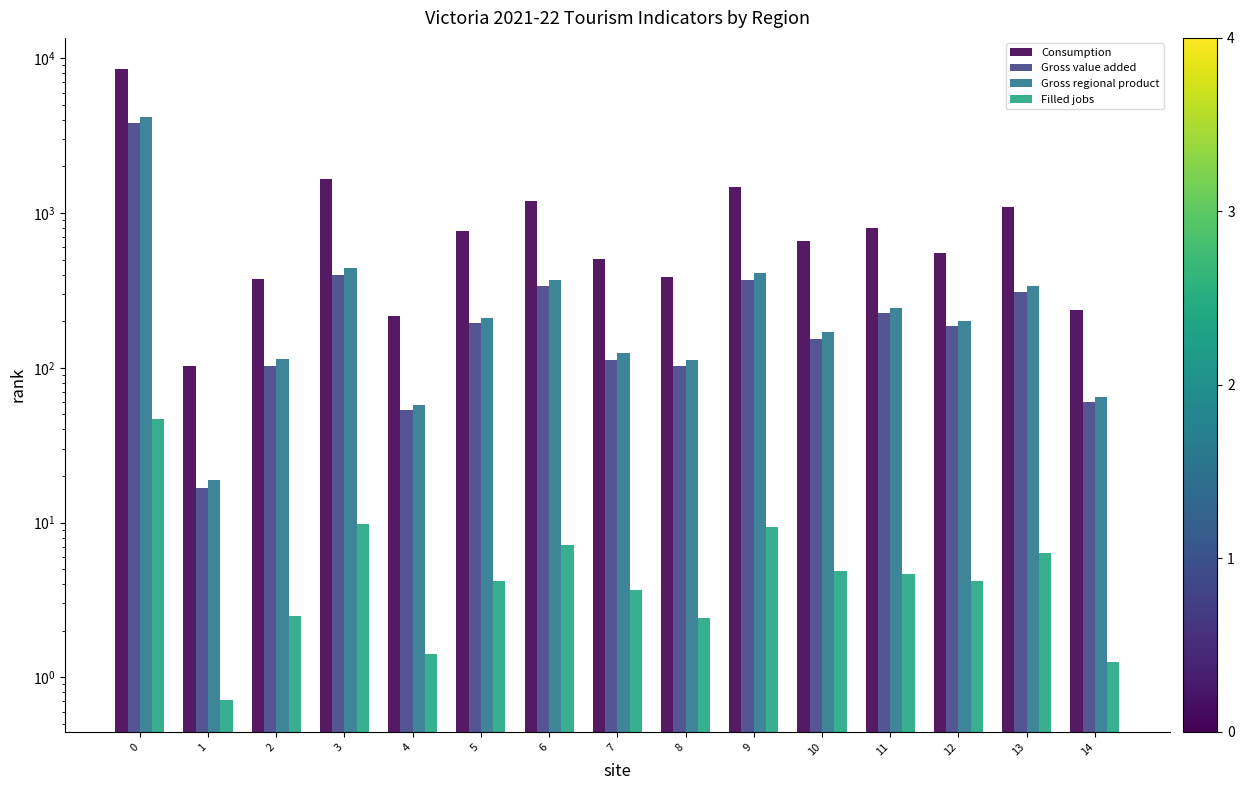

Reading left to right, what are all the values shown in this chart?

Consumption: 8457.1	102.3	376.5	1655.2	215.8	763.3	1198.0	501.5	382.9	1480.3	654.8	799.3	547.2	1099.6	237.4
Gross value added: 3812.4	16.8	102.7	398.2	53.1	195.3	338.9	111.8	103.0	369.0	153.5	224.5	186.1	309.3	60.1
Gross regional product: 4161.6	18.9	113.6	441.1	57.7	211.1	368.5	124.4	111.7	410.5	170.5	243.3	200.4	335.9	64.3
Filled jobs: 46.8	0.7	2.5	9.9	1.4	4.2	7.2	3.6	2.4	9.4	4.9	4.6	4.2	6.4	1.3